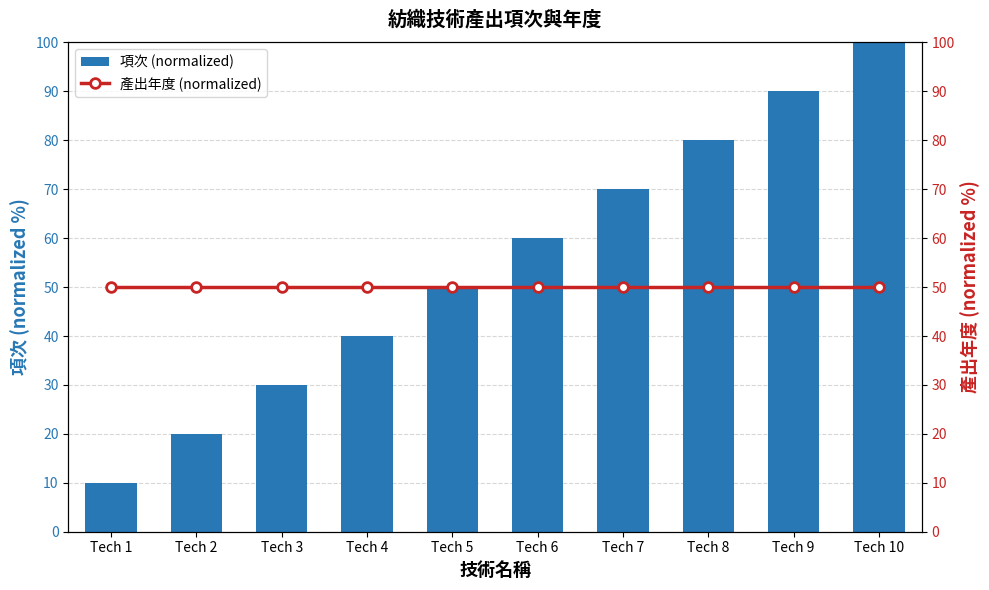

Read the 項次 (normalized) value at Tech 4, to the nearest 10.

40